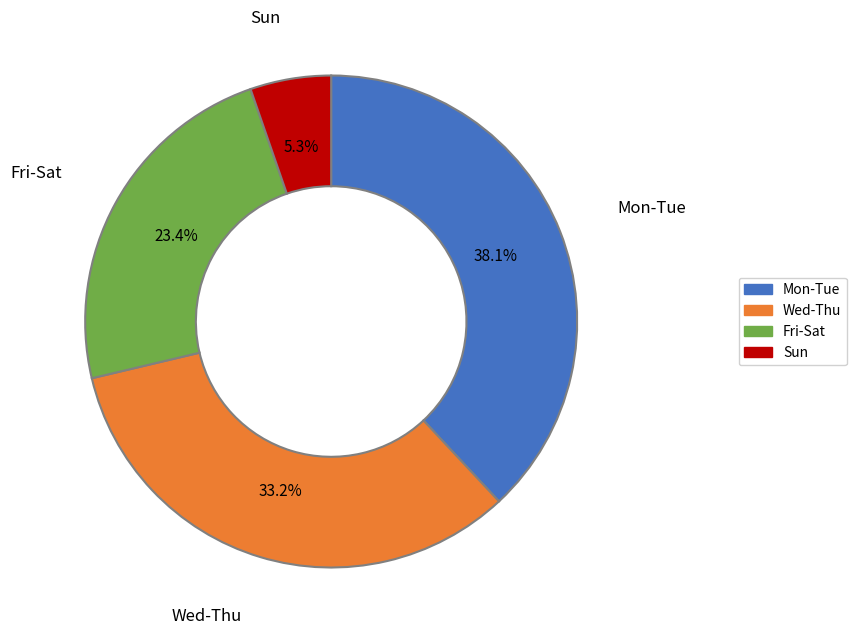

Is there a majority slice in this chart?

No